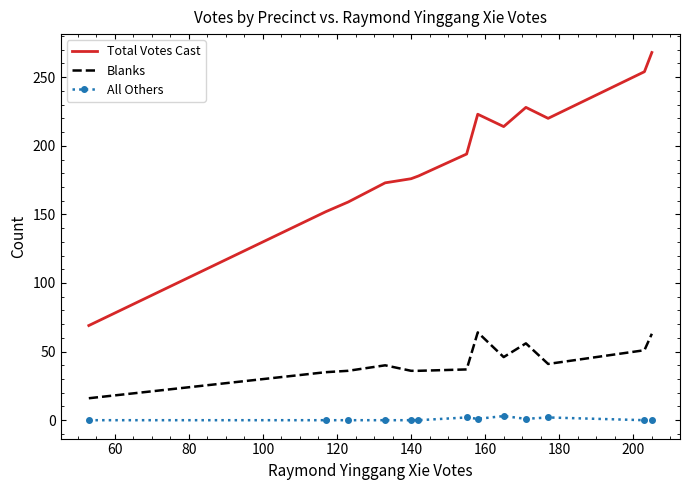

True or false: Total Votes Cast and All Others cross at least once.

False